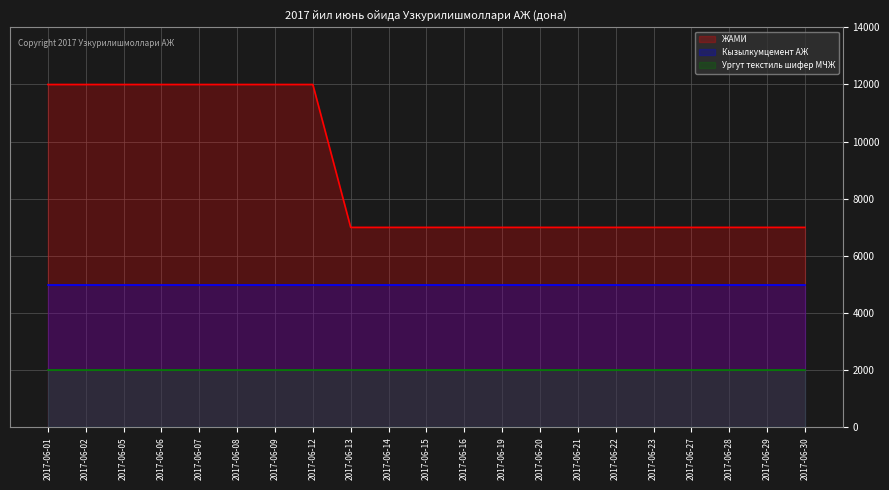

What is the value of the Кызылкумцемент АЖ point at the 4th from the left?

5000